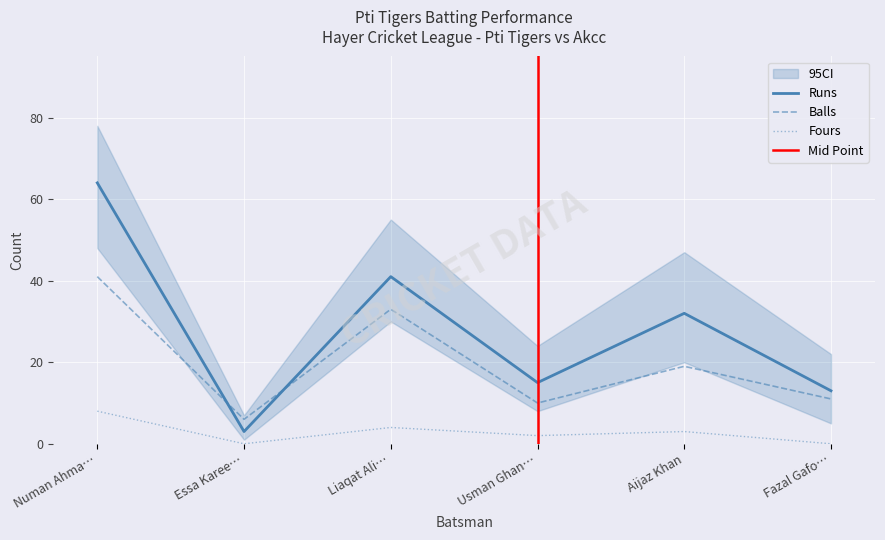

Is the value of Runs at Usman Ghan… greater than the value of Balls at Fazal Gafo…?

Yes